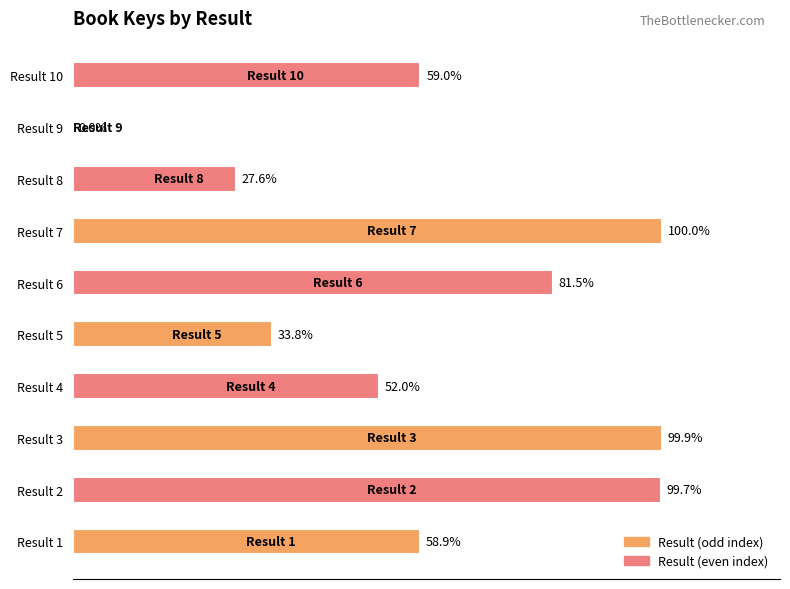

Between Result 9 and Result 10, which is larger?

Result 10